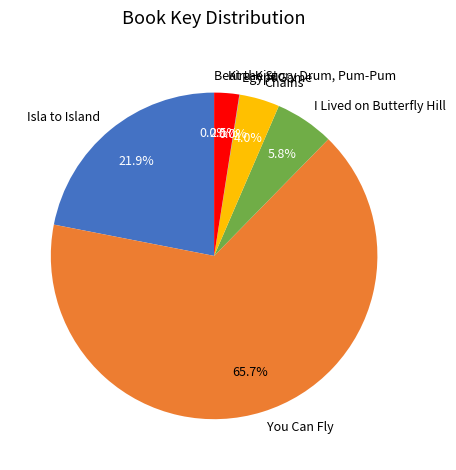

Combined, what portion of the pie is I Lived on Butterfly Hill and Chains?

9.8%